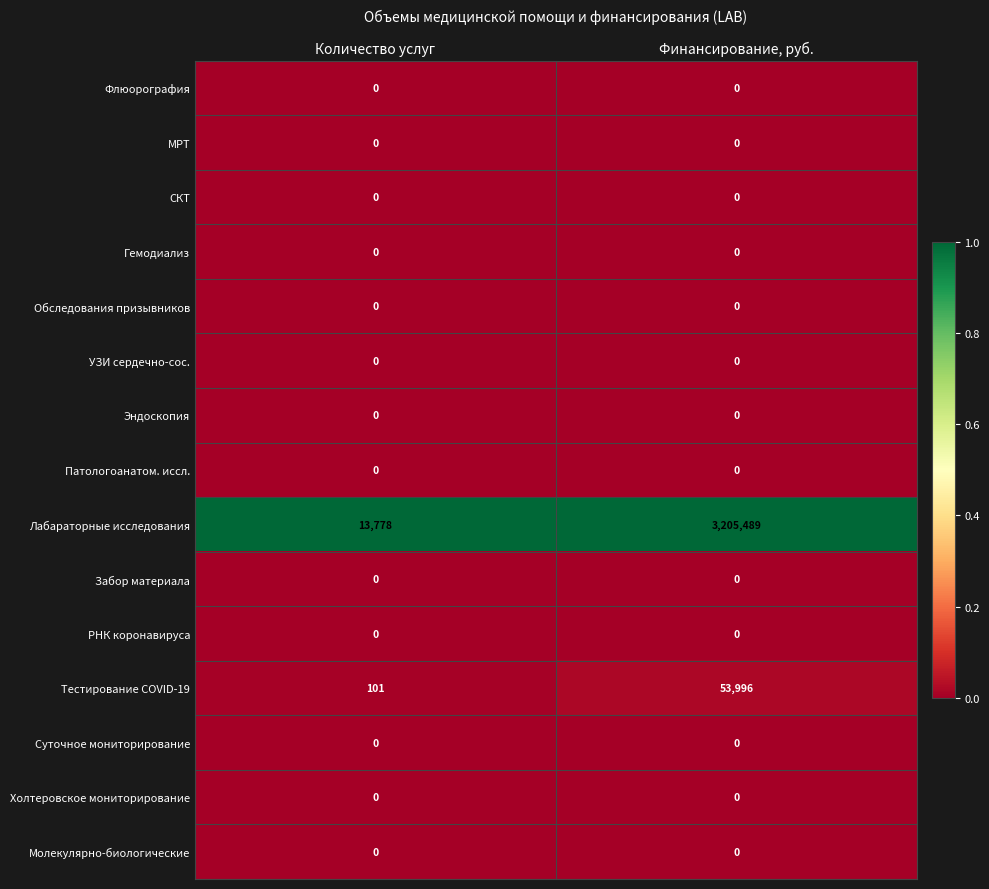

What is the difference between the Тестирование COVID-19 values at Количество услуг and Финансирование, руб.?

53895